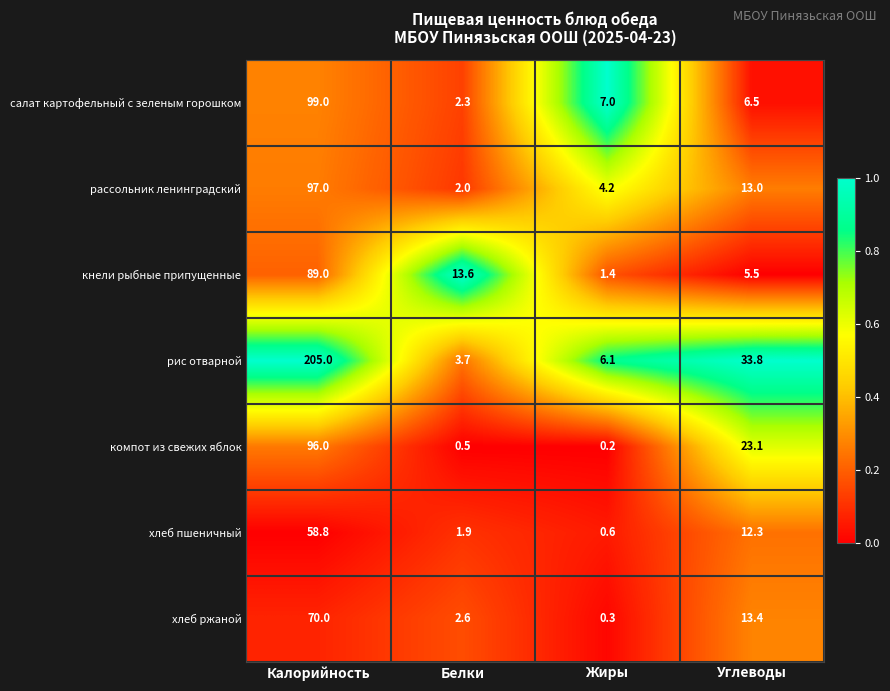

Rank the series at Углеводы from lowest to highest value.

кнели рыбные припущенные, салат картофельный с зеленым горошком, хлеб пшеничный, рассольник ленинградский, хлеб ржаной, компот из свежих яблок, рис отварной